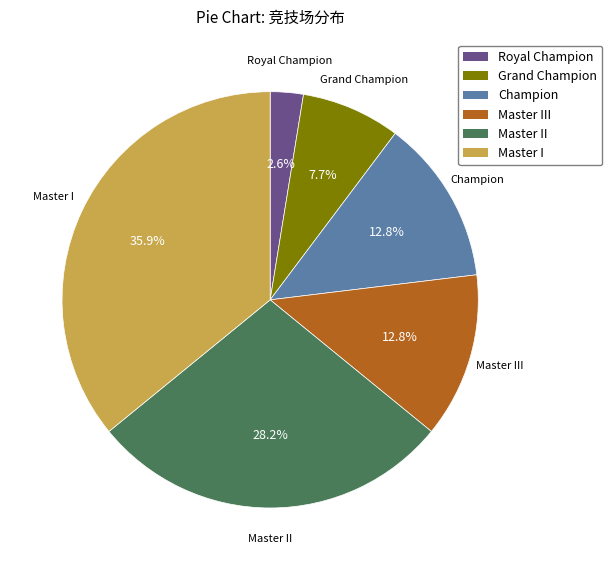

Is there a majority slice in this chart?

No